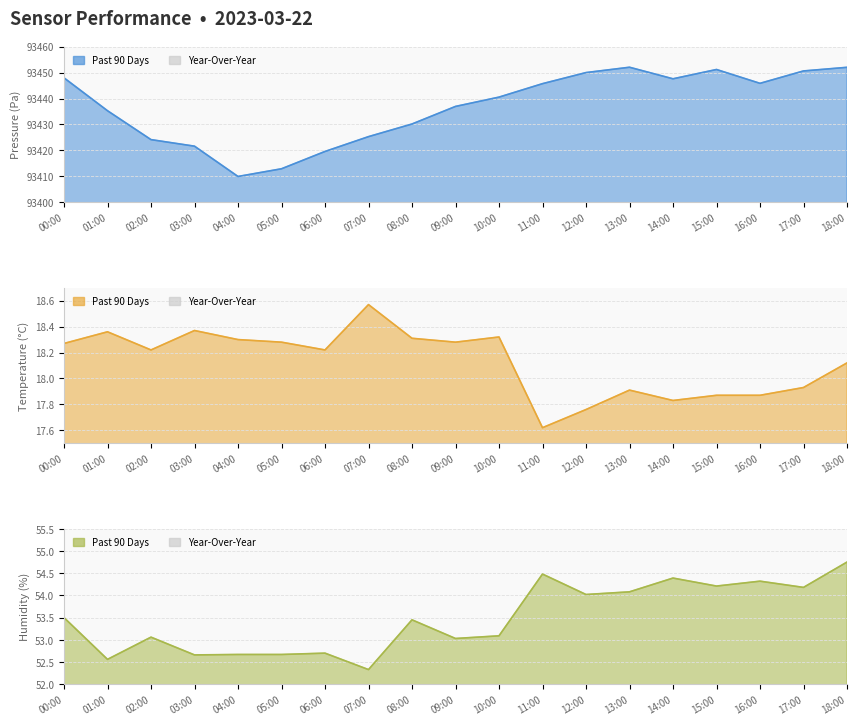

What is the total value across all series at 03:00?

93492.7